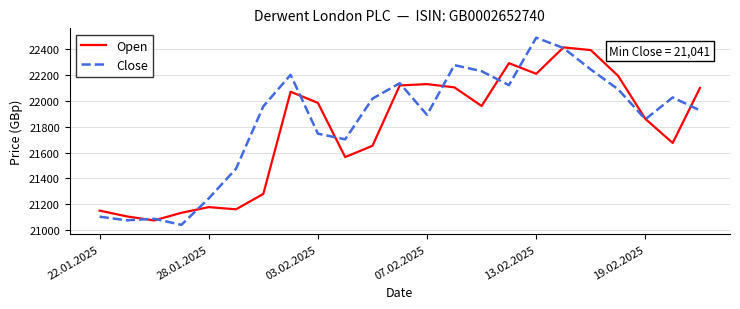

Rank the series by their average value, from highest to lowest.

Close, Open